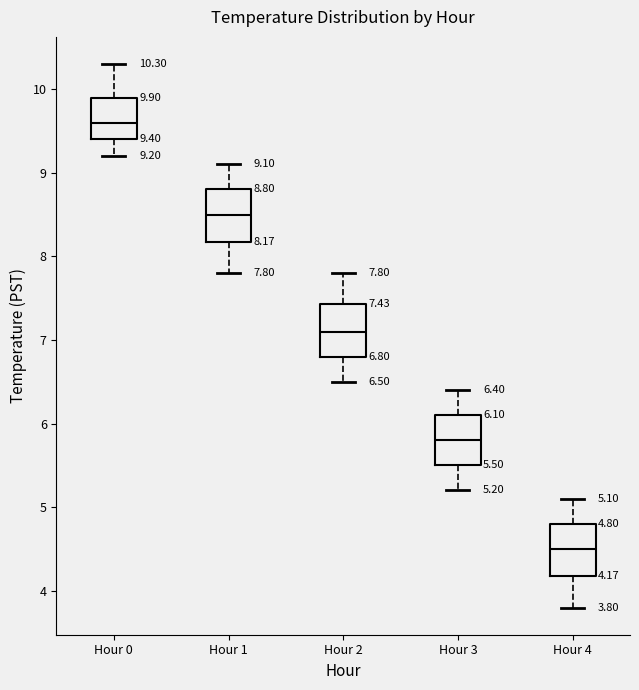

Which box's median line is the lowest?

Hour 4